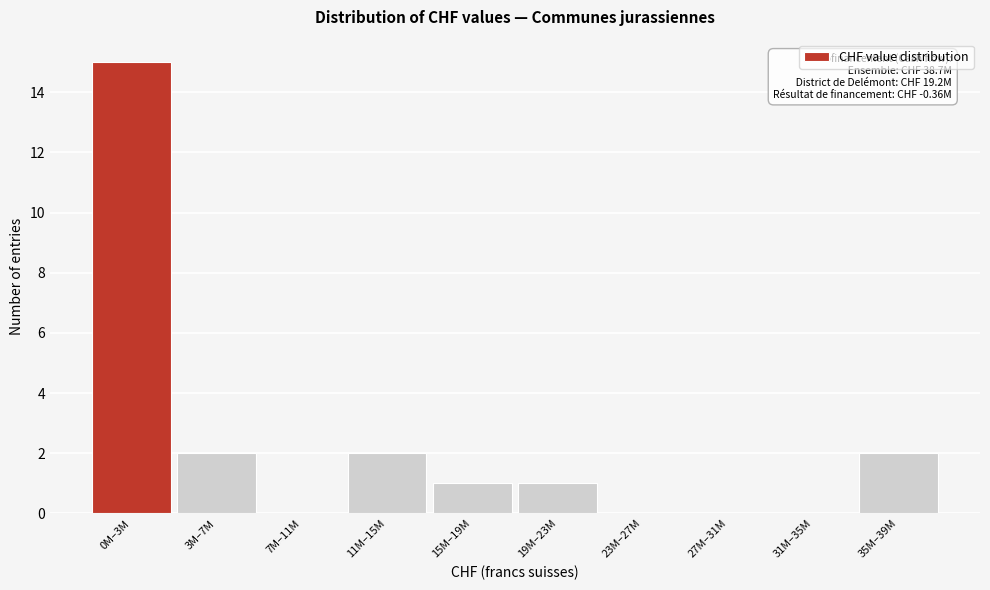

Reading left to right, transcribe all the data shown in this chart.

0M–3M=15	3M–7M=2	7M–11M=0	11M–15M=2	15M–19M=1	19M–23M=1	23M–27M=0	27M–31M=0	31M–35M=0	35M–39M=2